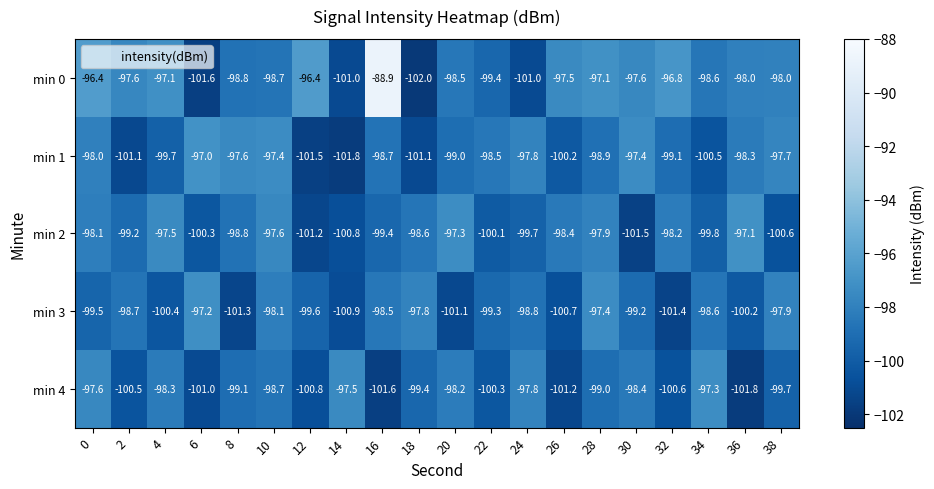

Which series changed the most between 16 and 24?

min 0